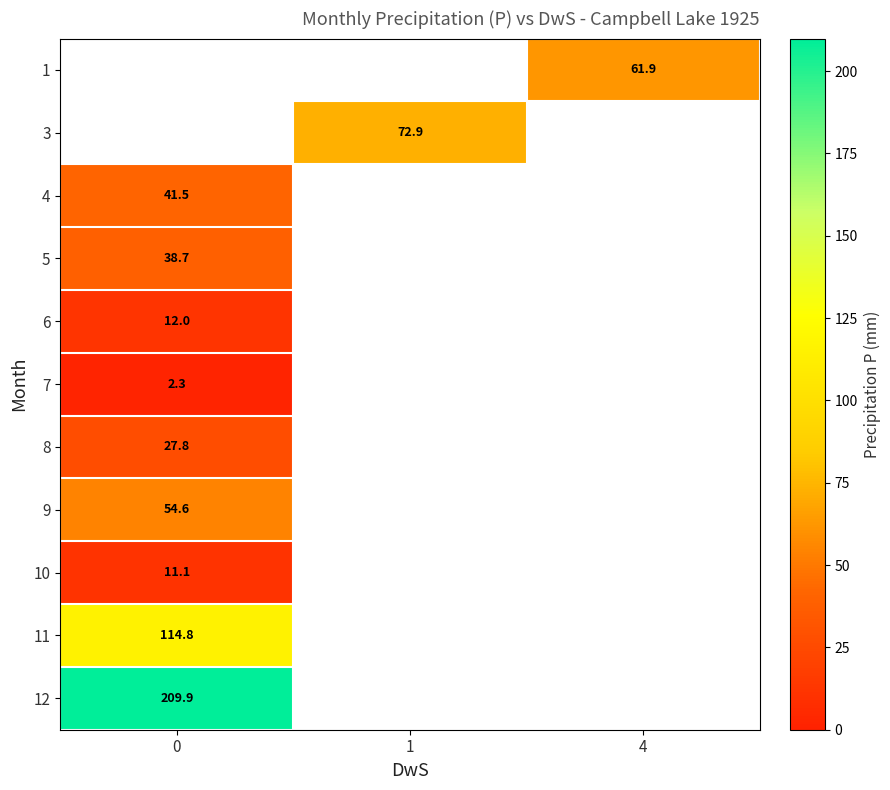

What is the maximum value shown in the chart?

209.9